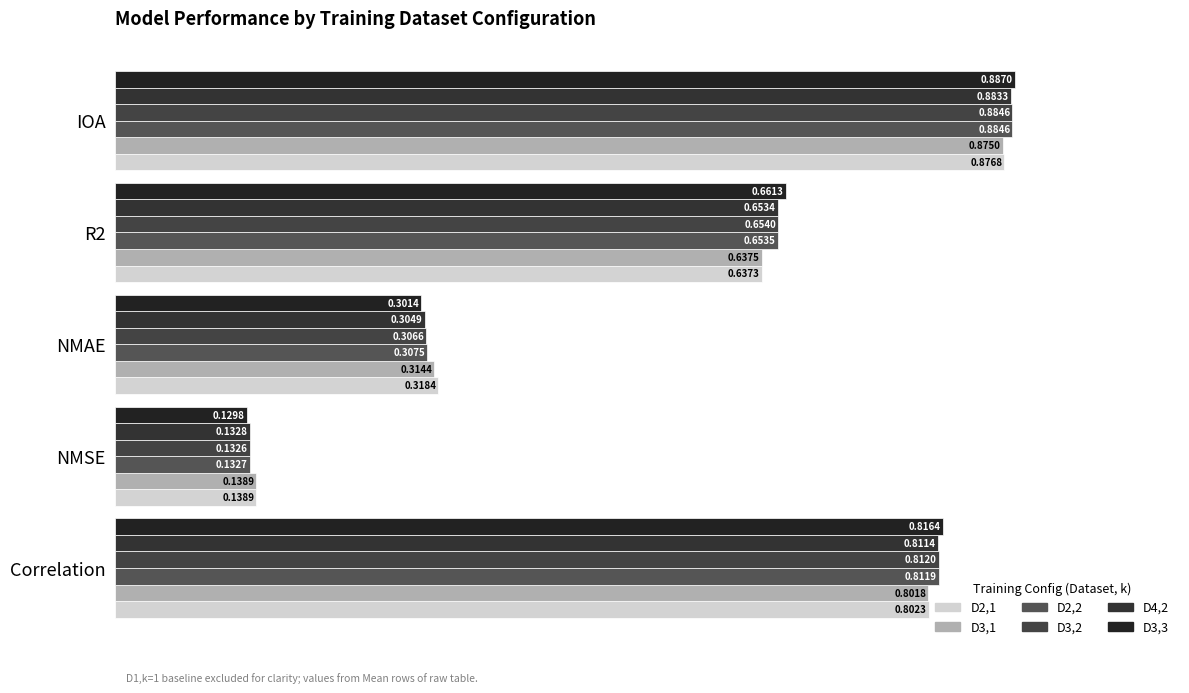

How many distinct data groups are displayed?

6